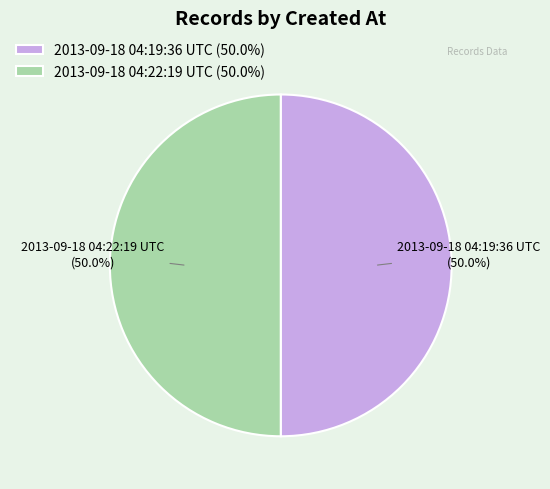

To the nearest percent, what is the average slice percentage?

50%